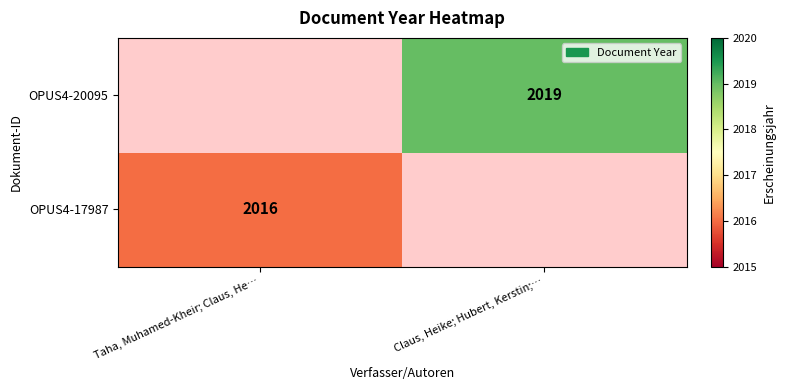

Is it true that OPUS4-20095 equals 2687 at Claus, Heike; Hubert, Kerstin;…?

False